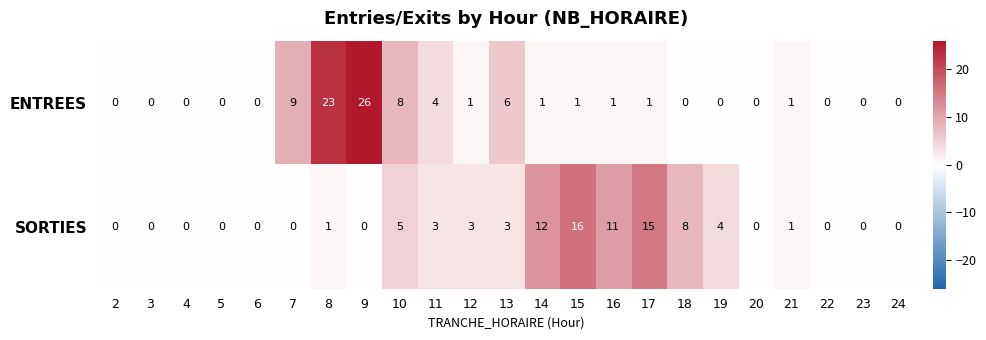

What is the spread (max minus min) of values at 17?

14